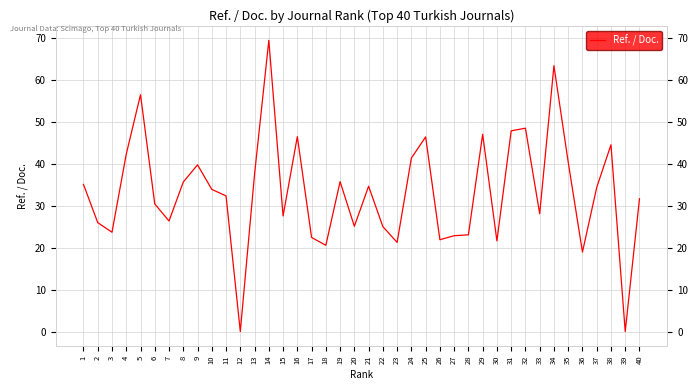

Approximately how many times larger is the value at 25 compared to 37?

1.4